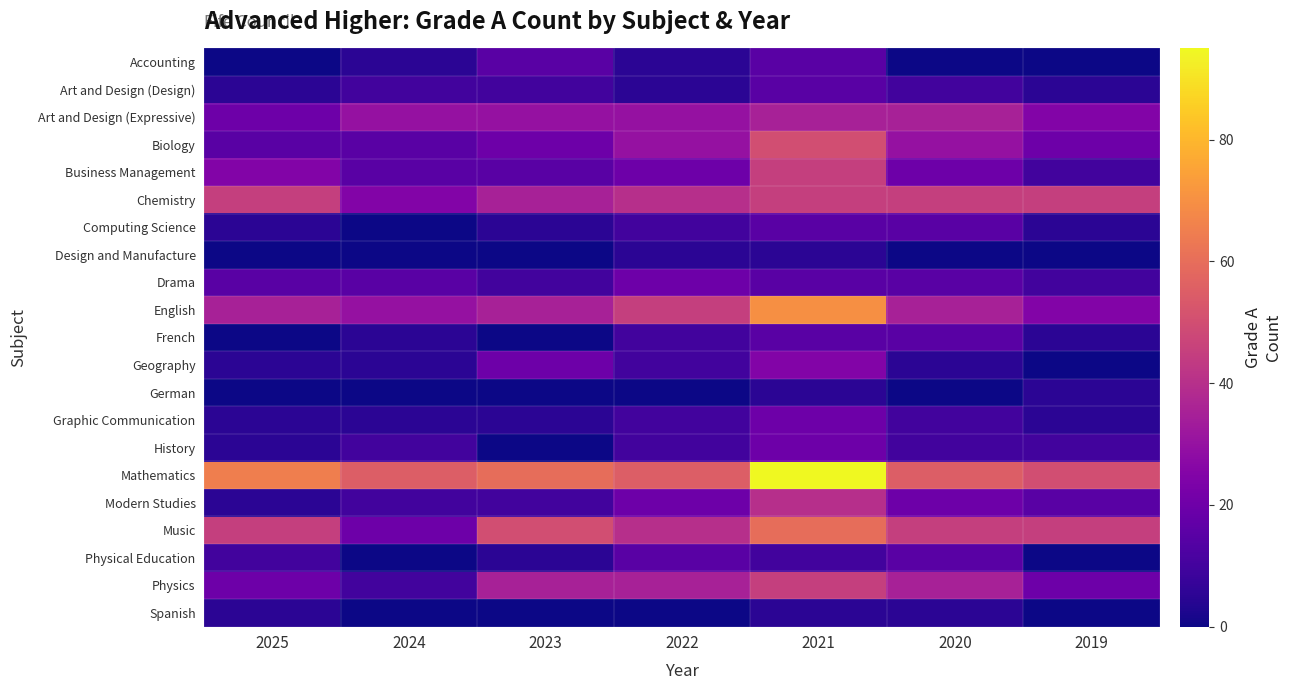

Reading right to left, list all the values displayed in this chart.

Accounting: 2019=0	2020=0	2021=15	2022=5	2023=15	2024=5	2025=0
Art and Design (Design): 2019=5	2020=10	2021=15	2022=5	2023=10	2024=10	2025=5
Art and Design (Expressive): 2019=25	2020=35	2021=35	2022=30	2023=30	2024=30	2025=20
Biology: 2019=20	2020=30	2021=50	2022=30	2023=20	2024=15	2025=15
Business Management: 2019=10	2020=20	2021=45	2022=20	2023=15	2024=15	2025=25
Chemistry: 2019=45	2020=45	2021=45	2022=40	2023=35	2024=25	2025=45
Computing Science: 2019=5	2020=15	2021=15	2022=10	2023=5	2024=0	2025=5
Design and Manufacture: 2019=0	2020=0	2021=5	2022=5	2023=0	2024=0	2025=0
Drama: 2019=10	2020=15	2021=15	2022=20	2023=10	2024=15	2025=15
English: 2019=25	2020=35	2021=70	2022=45	2023=35	2024=30	2025=35
French: 2019=5	2020=15	2021=15	2022=10	2023=0	2024=5	2025=0
Geography: 2019=0	2020=5	2021=25	2022=10	2023=20	2024=5	2025=5
German: 2019=5	2020=0	2021=5	2022=0	2023=0	2024=0	2025=0
Graphic Communication: 2019=5	2020=10	2021=20	2022=10	2023=5	2024=5	2025=5
History: 2019=10	2020=10	2021=20	2022=10	2023=0	2024=10	2025=5
Mathematics: 2019=50	2020=55	2021=95	2022=55	2023=60	2024=55	2025=65
Modern Studies: 2019=15	2020=20	2021=40	2022=20	2023=10	2024=10	2025=5
Music: 2019=45	2020=45	2021=60	2022=40	2023=50	2024=20	2025=45
Physical Education: 2019=0	2020=15	2021=10	2022=15	2023=5	2024=0	2025=10
Physics: 2019=20	2020=35	2021=45	2022=35	2023=35	2024=10	2025=20
Spanish: 2019=0	2020=5	2021=5	2022=0	2023=0	2024=0	2025=5